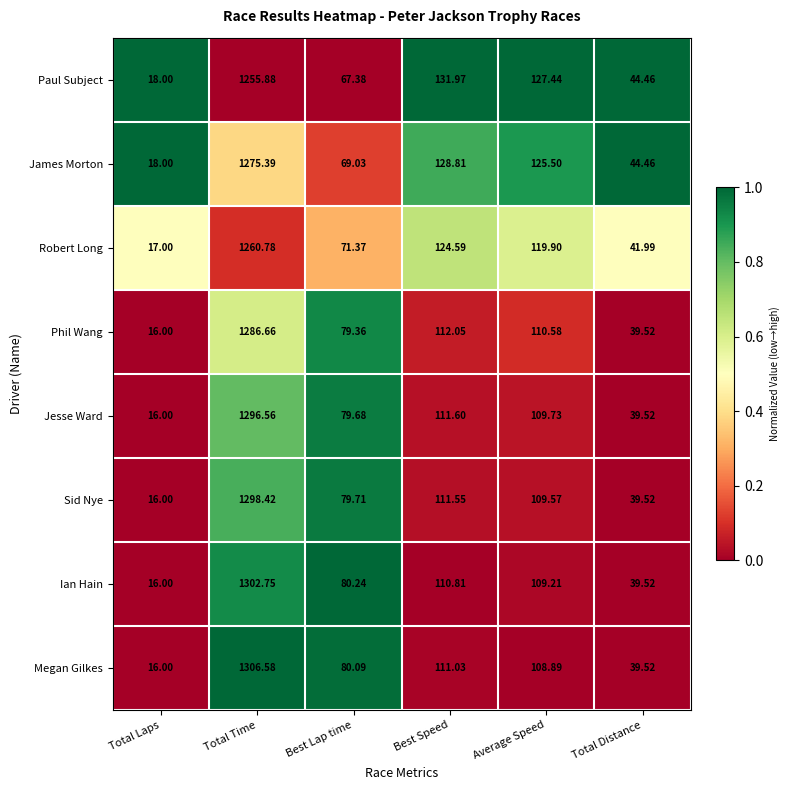

Rank the series at Average Speed from lowest to highest value.

Megan Gilkes, Ian Hain, Sid Nye, Jesse Ward, Phil Wang, Robert Long, James Morton, Paul Subject